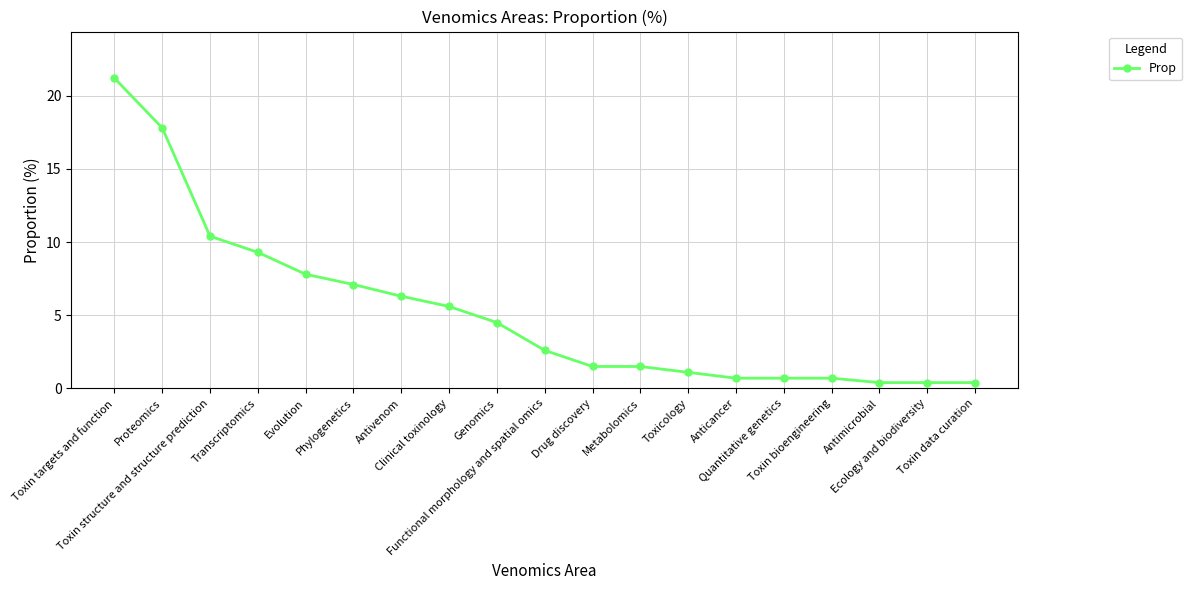

Count the number of values greater than 2.

10